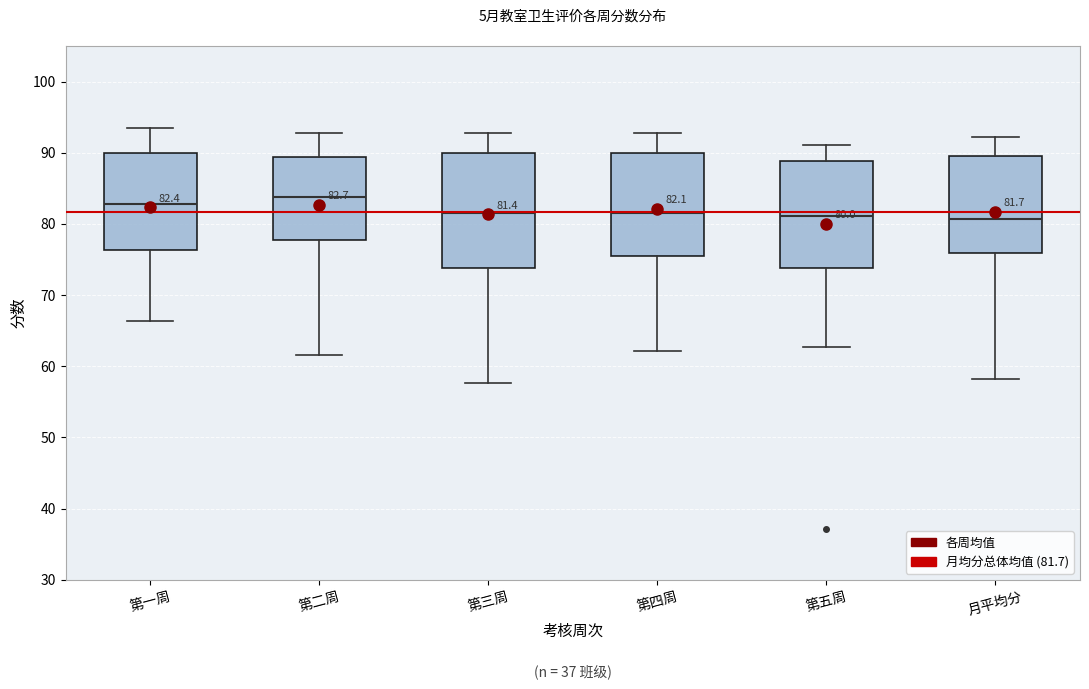

Comparing the boxes themselves (not the whiskers), which one is the tallest?

第三周